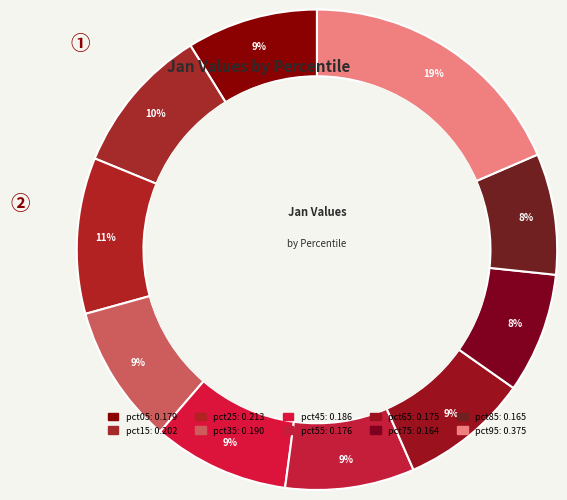

To the nearest percent, what percentage of the pie is pct15?

10%